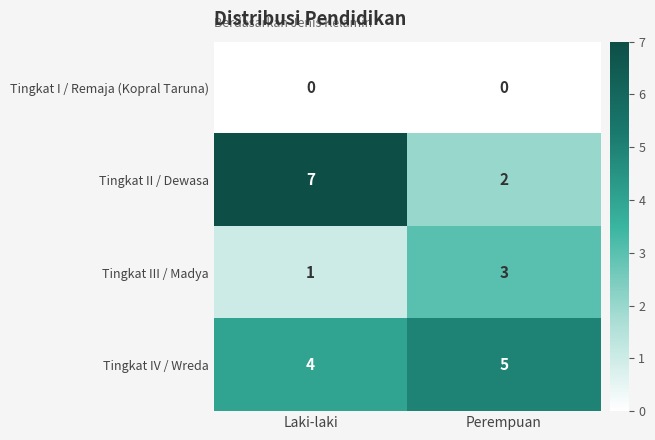

Which label corresponds to the largest value in the chart?

Laki-laki